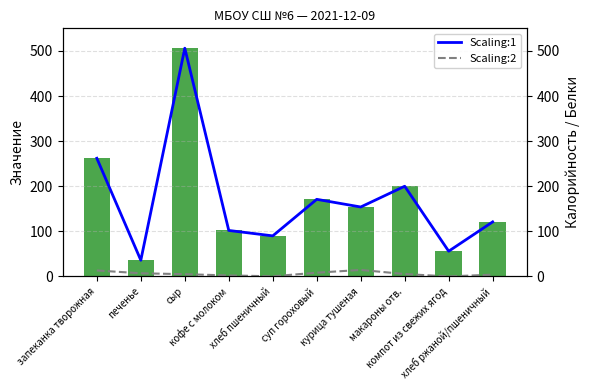

Count the number of categories in the chart.

10